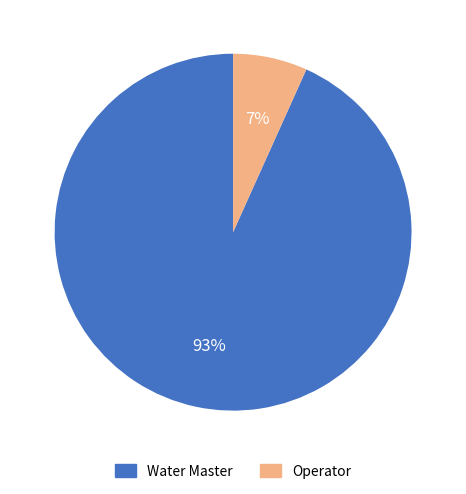

To the nearest percent, what portion does Operator represent?

7%